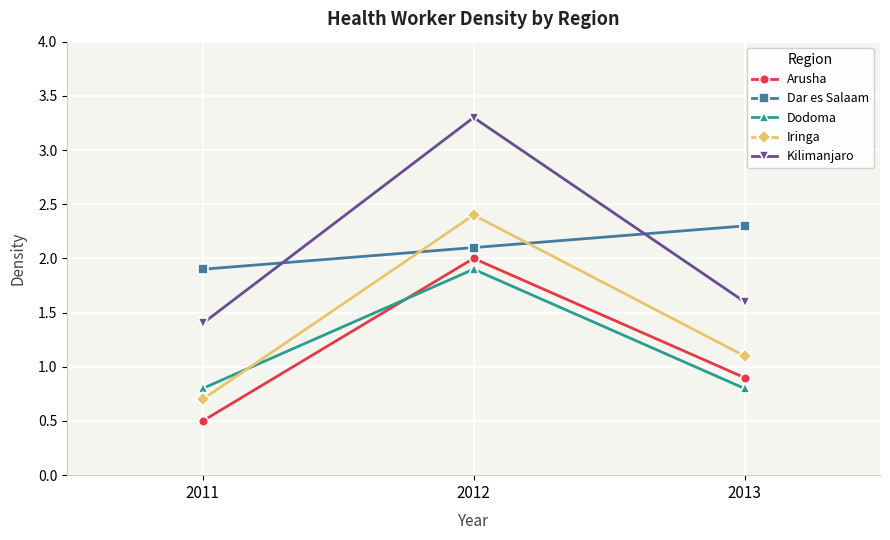

Is it true that Iringa equals 0.2 at 2011?

False